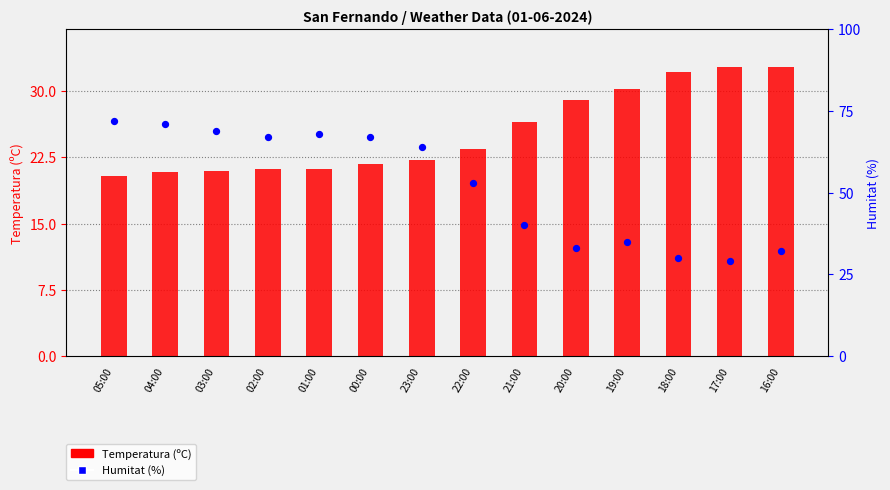

Which series reaches the minimum Y coordinate?

Temperatura (ºC)